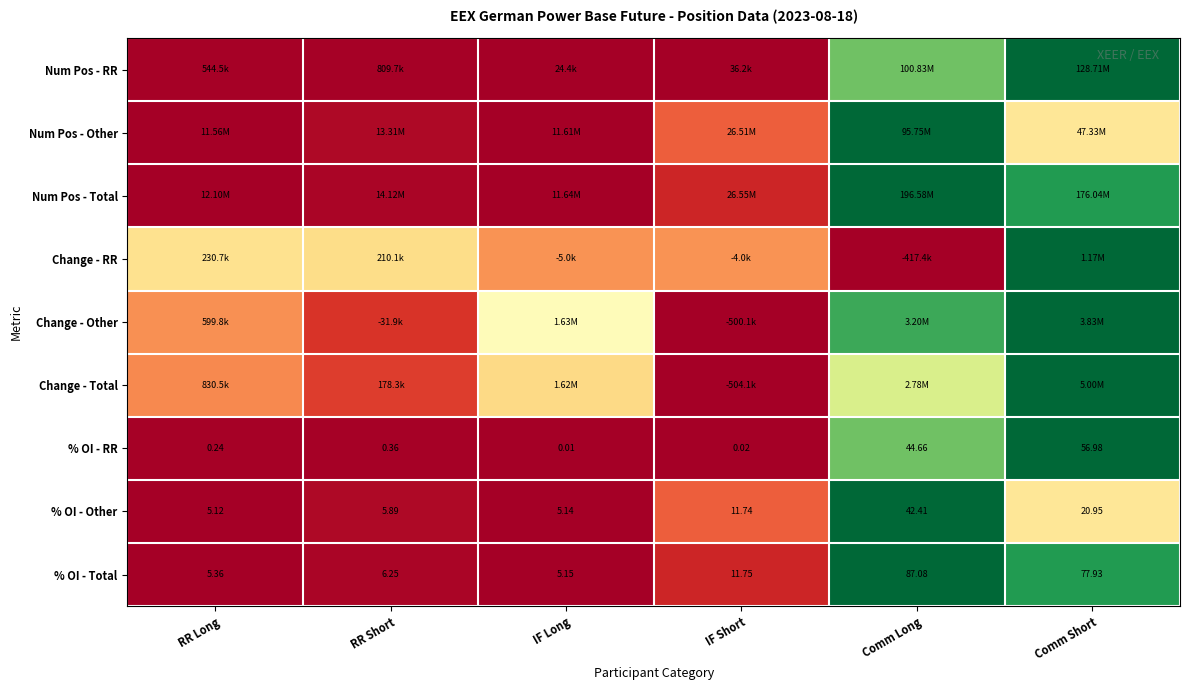

At which label is % OI - RR closest to 28?

Comm Long